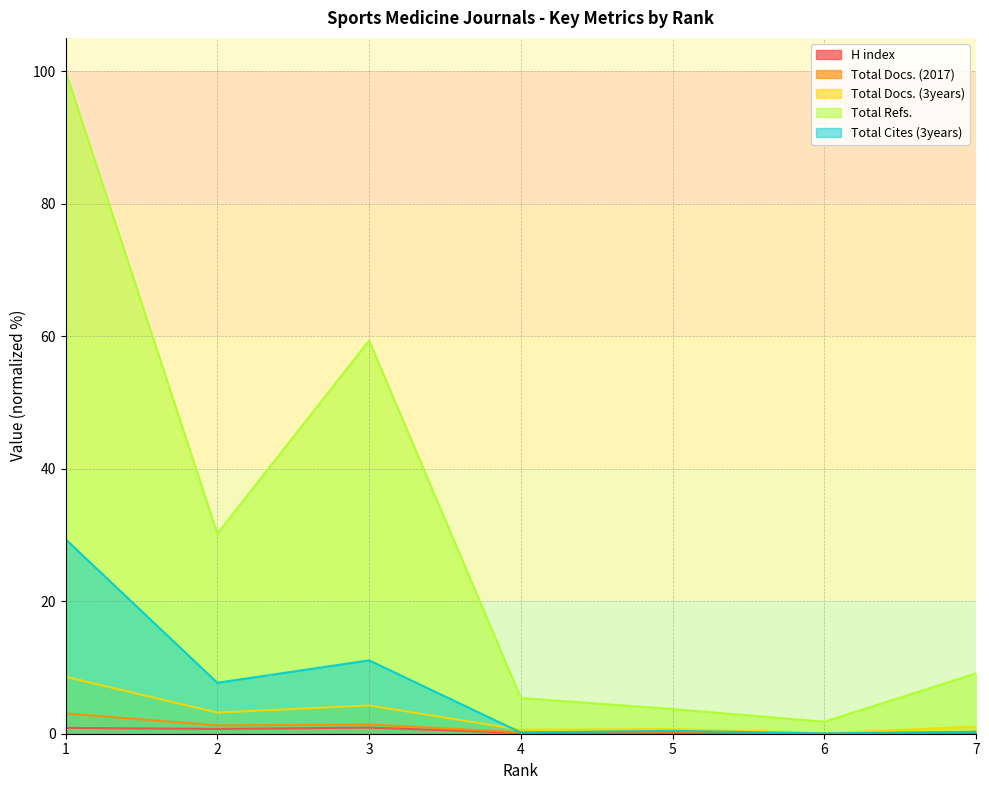

At which label is Total Refs. closest to 50?

3